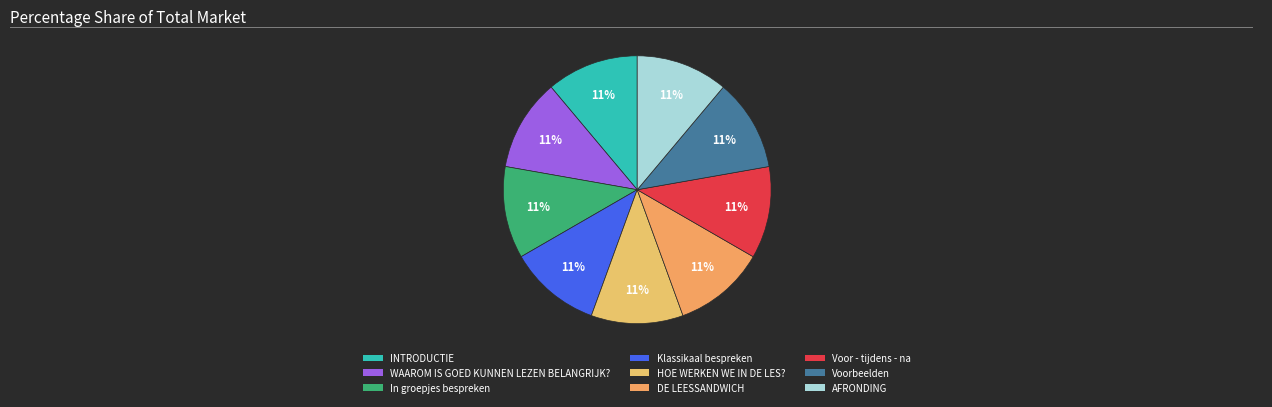

Is it true that Voor - tijdens - na is 19% of the pie?

False